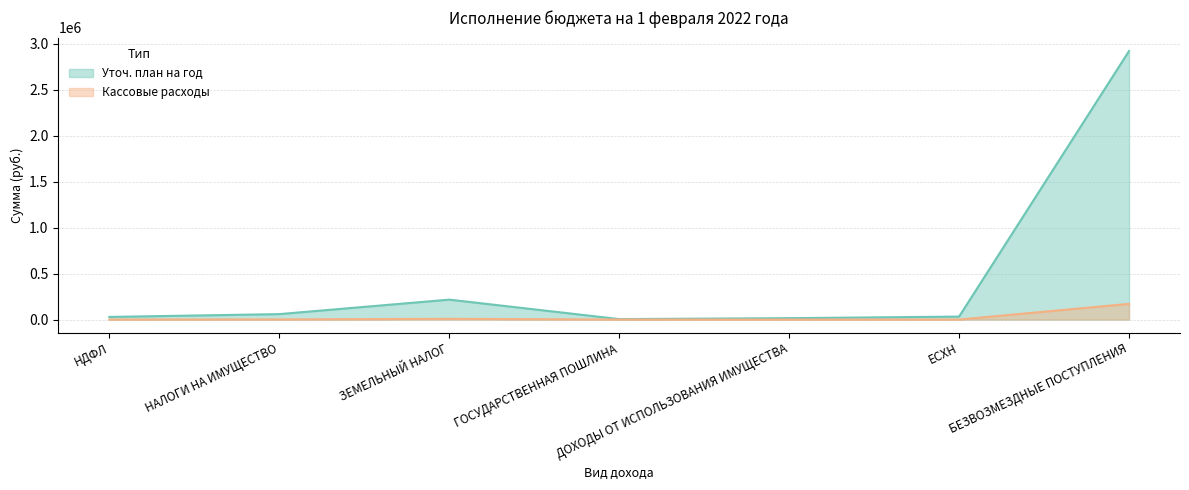

Reading left to right, transcribe all the data shown in this chart.

Уточ. план на год: НДФЛ=28500.0	НАЛОГИ НА ИМУЩЕСТВО=59000.0	ЗЕМЕЛЬНЫЙ НАЛОГ=216700.0	ГОСУДАРСТВЕННАЯ ПОШЛИНА=5000.0	ДОХОДЫ ОТ ИСПОЛЬЗОВАНИЯ ИМУЩЕСТВА=15000.0	ЕСХН=32000.0	БЕЗВОЗМЕЗДНЫЕ ПОСТУПЛЕНИЯ=2922600.0
Кассовые расходы: НДФЛ=76.2	НАЛОГИ НА ИМУЩЕСТВО=1397.0	ЗЕМЕЛЬНЫЙ НАЛОГ=8001.2	ГОСУДАРСТВЕННАЯ ПОШЛИНА=0.0	ДОХОДЫ ОТ ИСПОЛЬЗОВАНИЯ ИМУЩЕСТВА=0.0	ЕСХН=0.0	БЕЗВОЗМЕЗДНЫЕ ПОСТУПЛЕНИЯ=170625.0